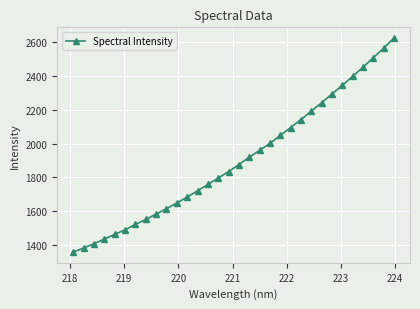

What is the maximum value shown in the chart?

2625.5